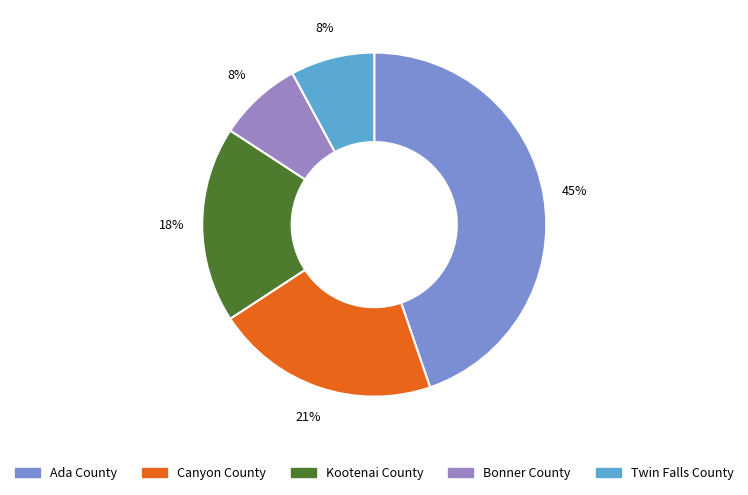

Which category has the smallest portion of the pie?

Bonner County